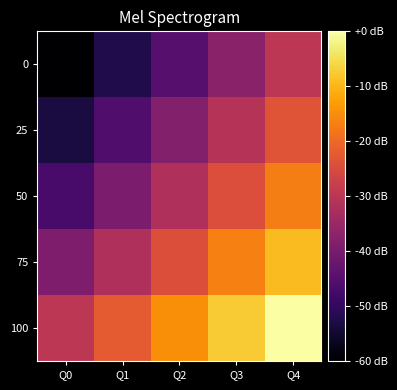

Reading left to right, what are all the values shown in this chart?

0: Q0=-60.0	Q1=-52.5	Q2=-45.0	Q3=-37.5	Q4=-30.0
25: Q0=-53.4	Q1=-45.9	Q2=-38.4	Q3=-30.9	Q4=-23.4
50: Q0=-46.9	Q1=-39.4	Q2=-31.9	Q3=-24.4	Q4=-16.9
75: Q0=-39.2	Q1=-31.7	Q2=-24.2	Q3=-16.7	Q4=-9.2
100: Q0=-30.0	Q1=-22.5	Q2=-15.0	Q3=-7.5	Q4=0.0